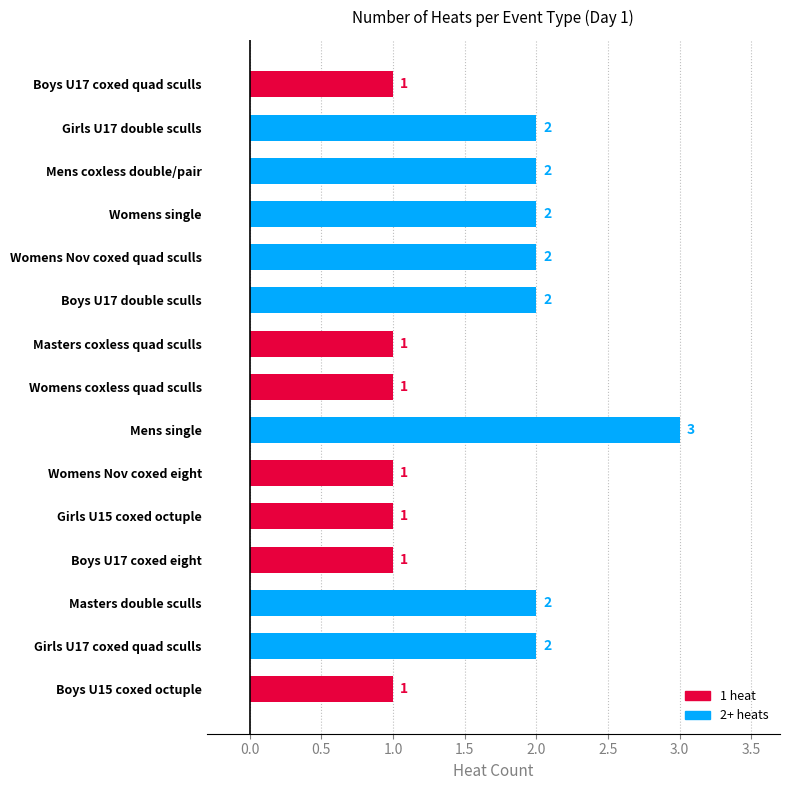

What is the minimum value shown in the chart?

1